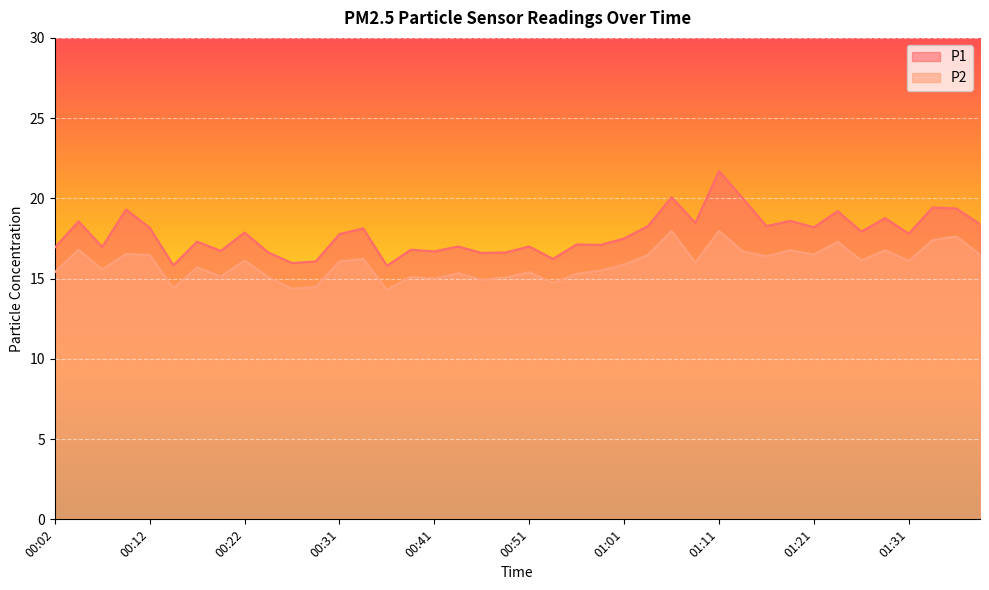

At which label is P1 closest to 18?

01:26